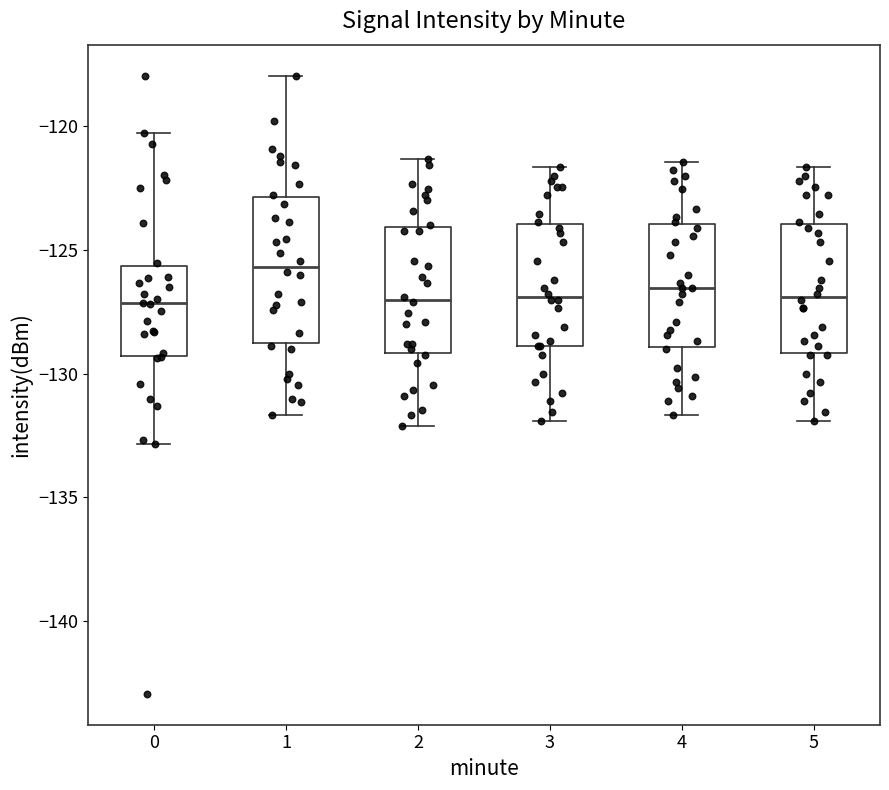

Reading left to right, transcribe this box plot: for each box, give where its median line is, the range the box spans, and where its two whiskers end, as read against the y-axis. The values are not printed on the chart, so give them approximately, as read against the axis.

0: median -127.0, box -129.5 to -125.5, whiskers -133.0 to -120.5
1: median -125.5, box -129.0 to -123.0, whiskers -131.5 to -118.0
2: median -127.0, box -129.0 to -124.0, whiskers -132.0 to -121.5
3: median -127.0, box -129.0 to -124.0, whiskers -132.0 to -121.5
4: median -126.5, box -129.0 to -124.0, whiskers -131.5 to -121.5
5: median -127.0, box -129.0 to -124.0, whiskers -132.0 to -121.5